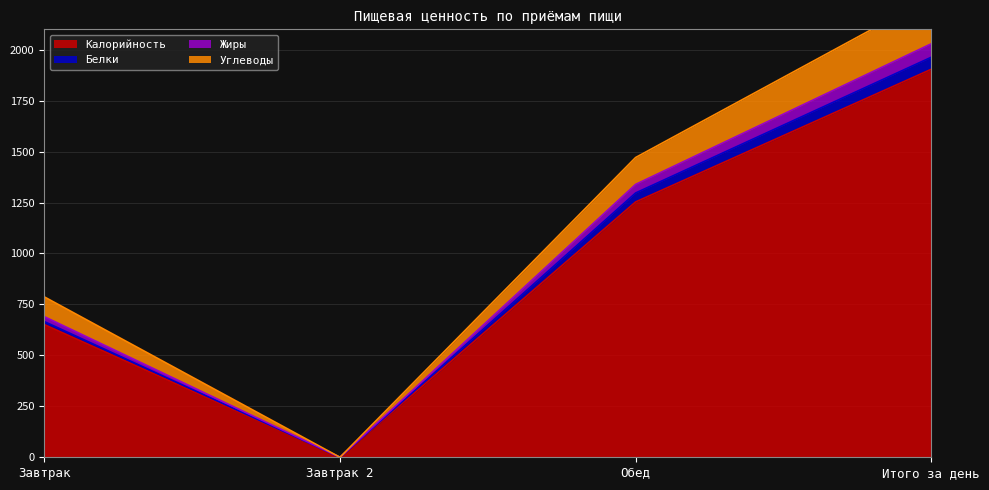

Is the value of Калорийность at Итого за день greater than the value of Углеводы at Завтрак 2?

Yes